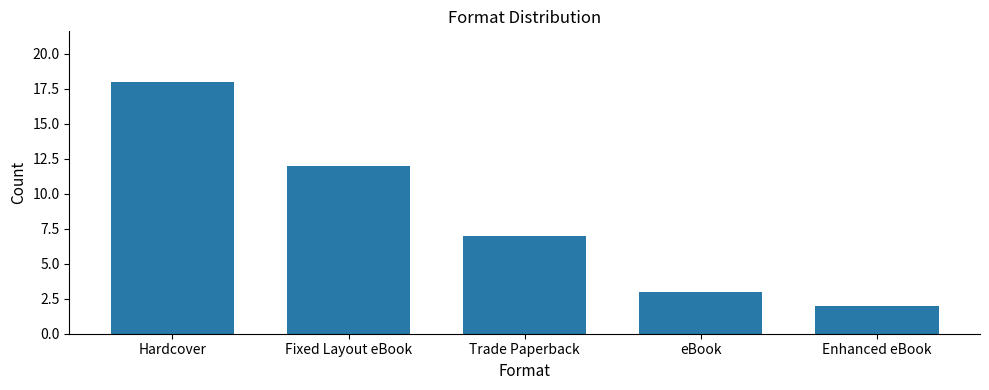

The value at eBook is 2. True or false?

False